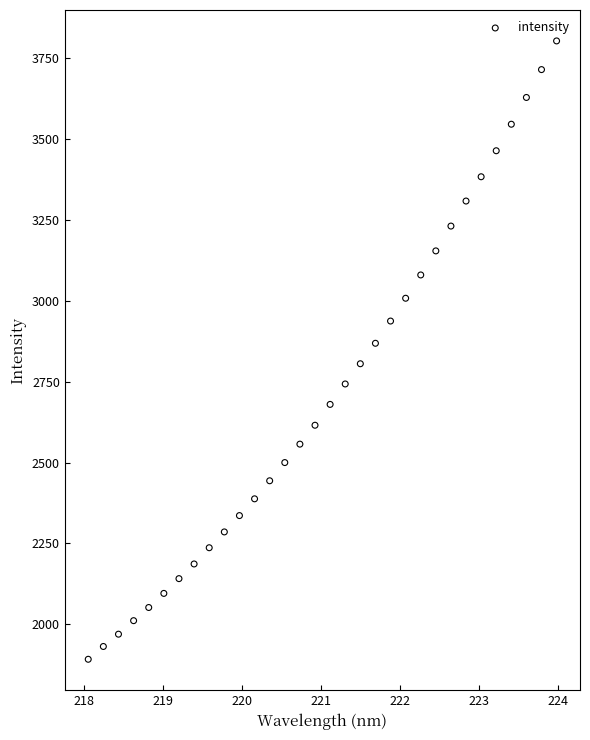

What is the range of Y values (max minus min)?

1912.3